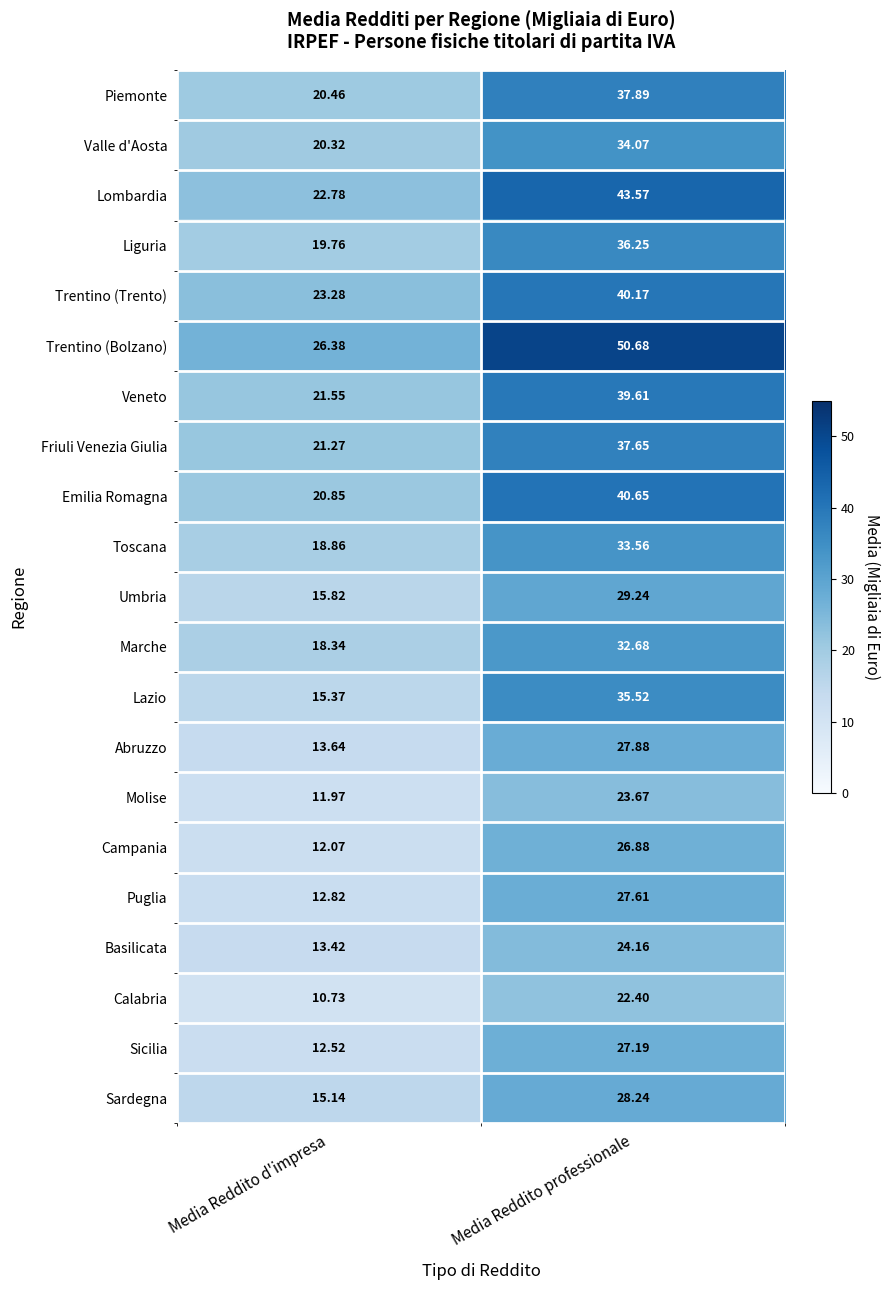

Which series has the widest spread of values?

Trentino (Bolzano)